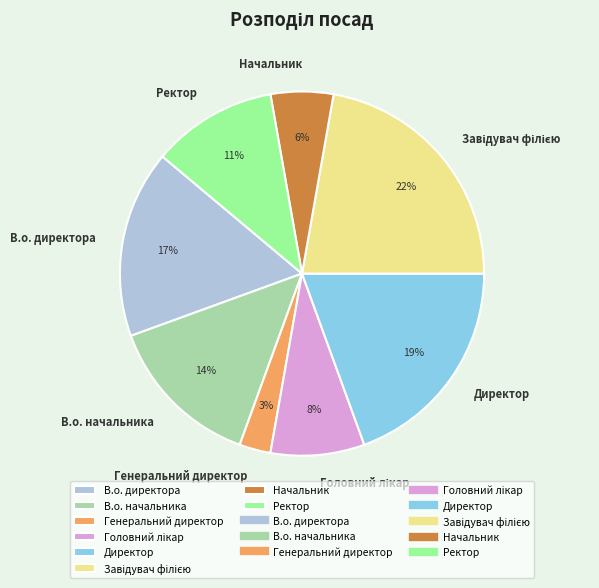

What is the smallest slice in the pie chart?

Генеральний директор